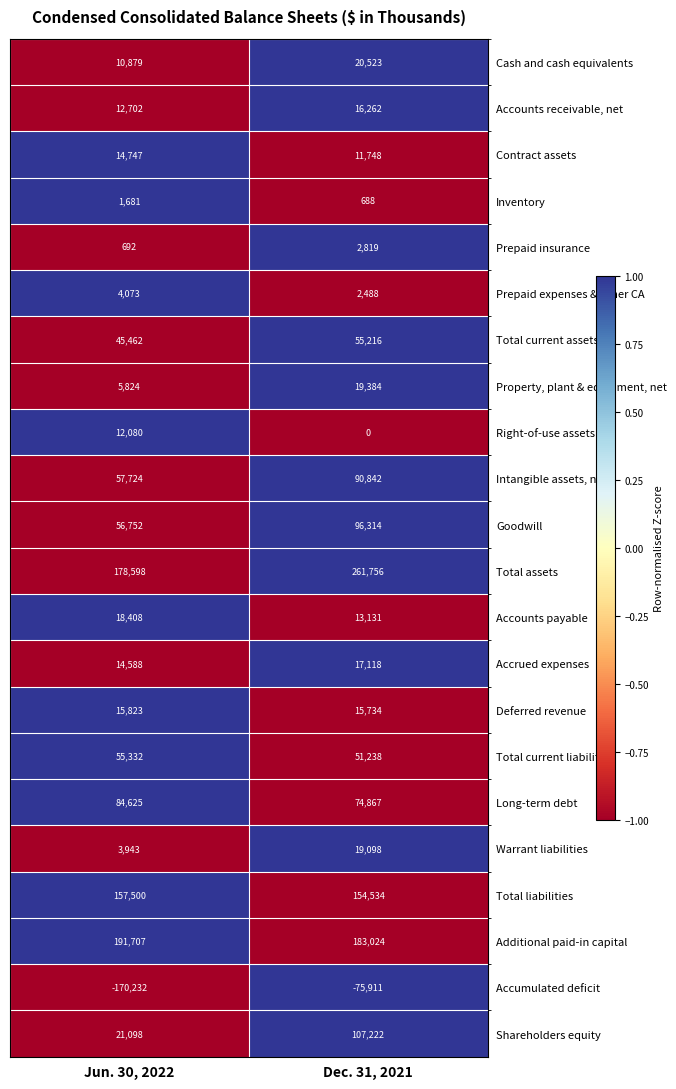

At which label does Total current liabilities reach its peak?

Jun. 30, 2022